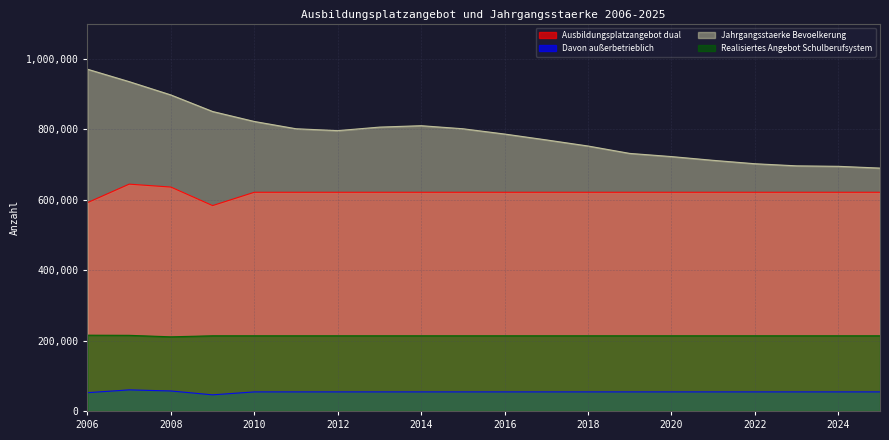

At which label is Ausbildungsplatzangebot dual closest to 613581?

2010